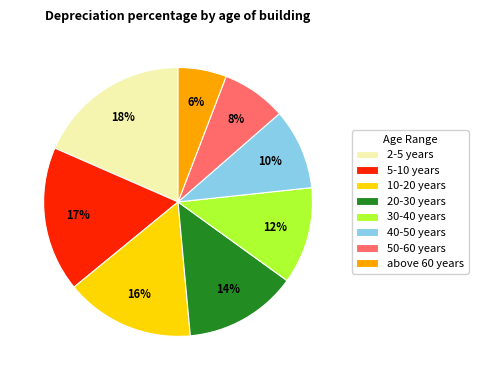

Do 50-60 years and 20-30 years together represent more than half of the pie?

No